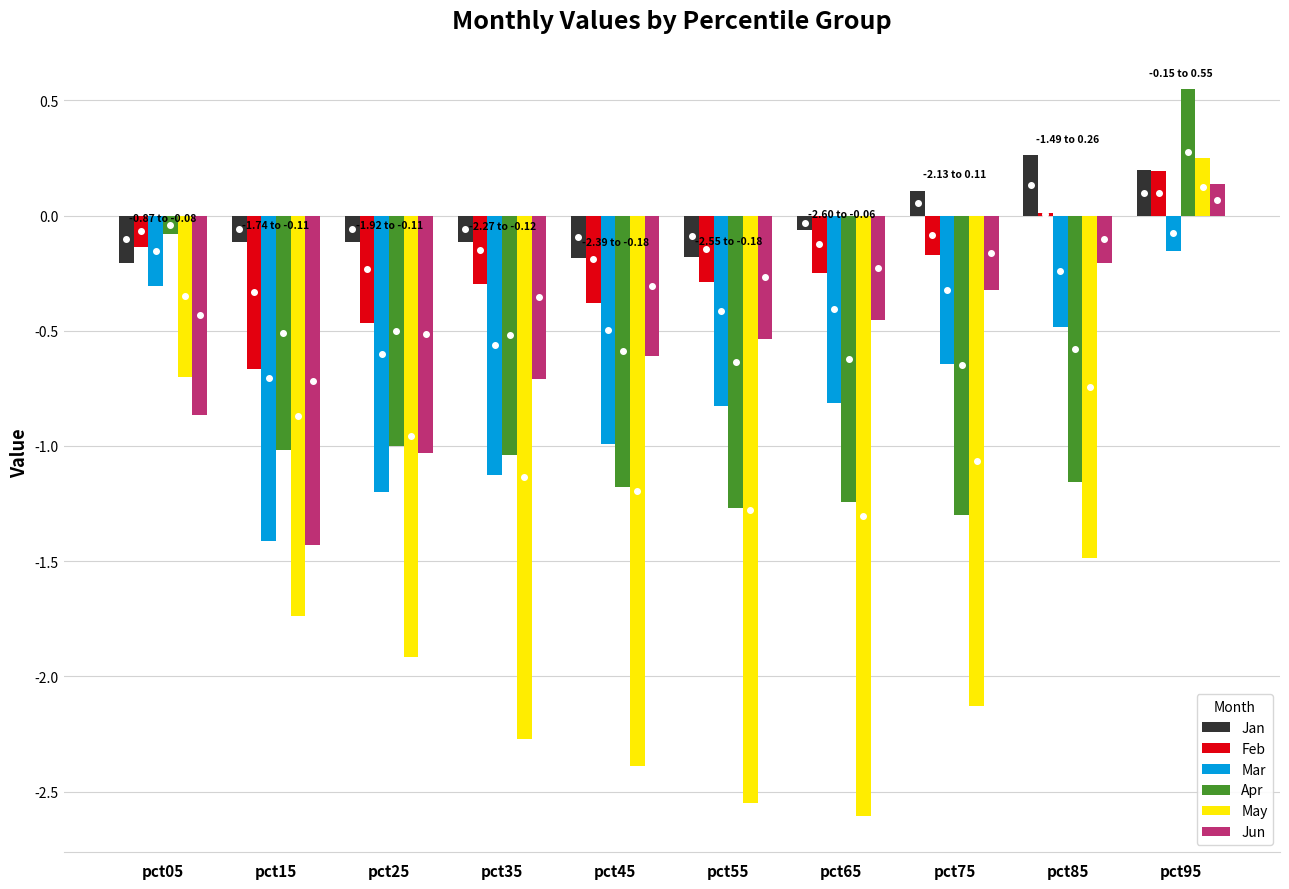

What is the difference between the May values at pct75 and pct05?

1.4